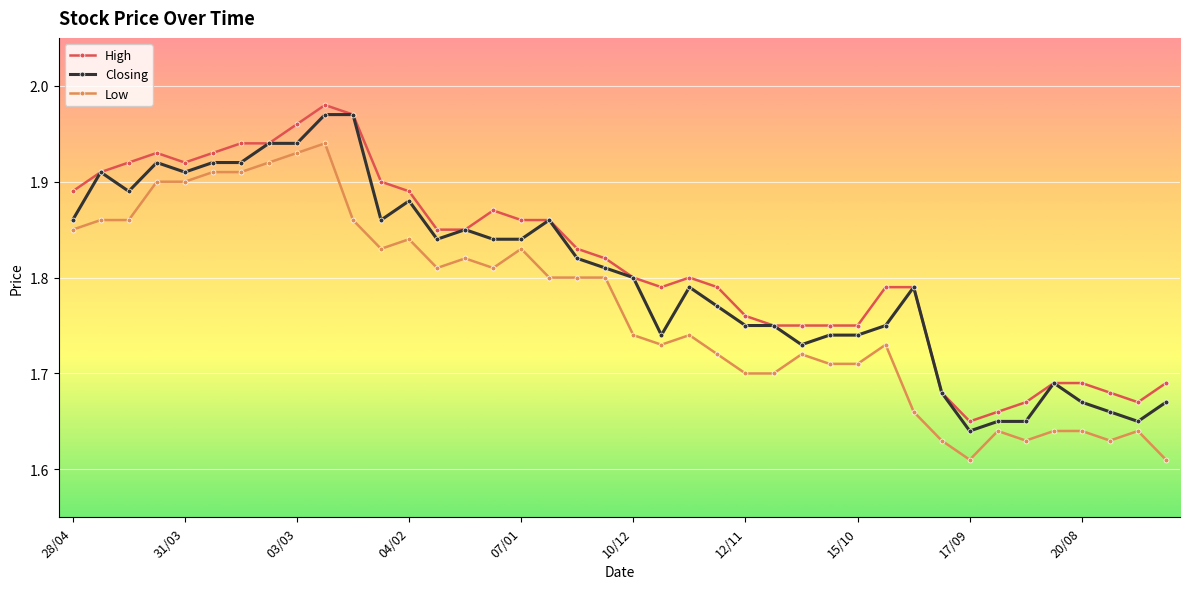

True or false: High and Low intersect in this chart.

False